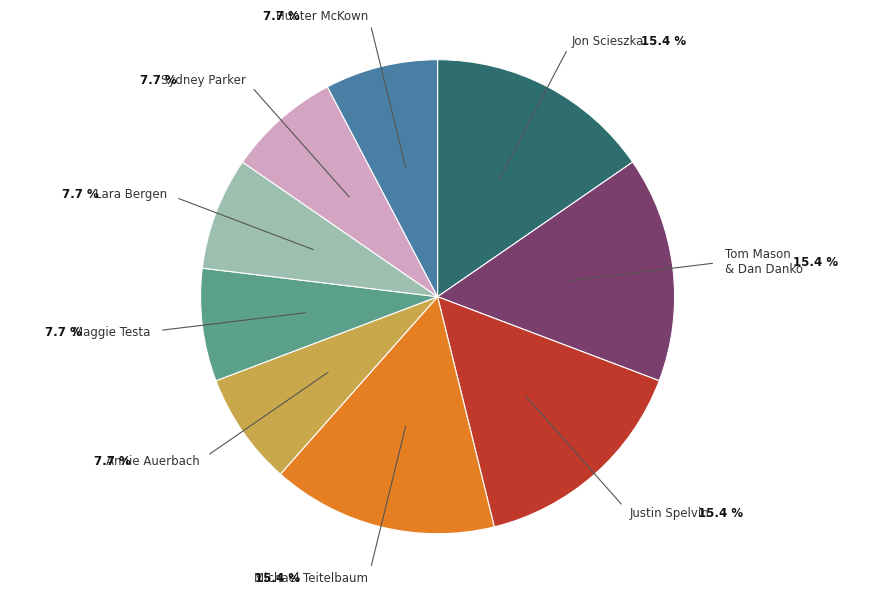

Does Jon Scieszka represent more than half of the total?

No